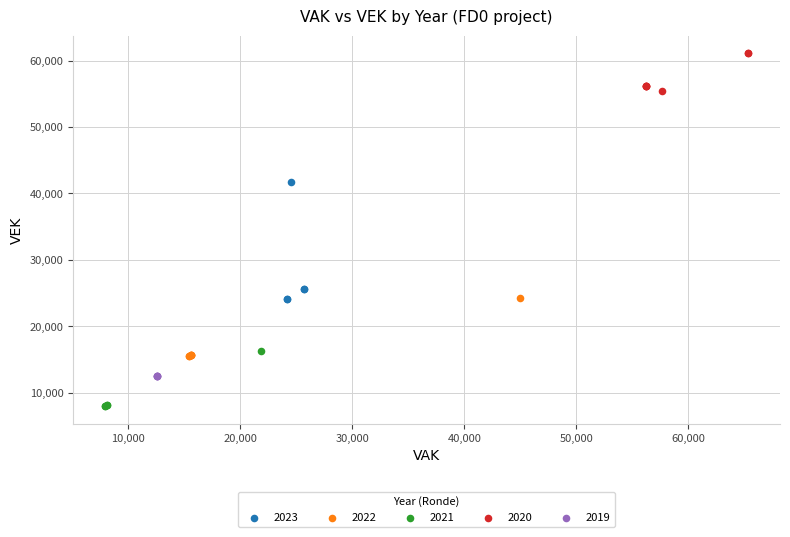

Which series contains the highest Y value?

2020